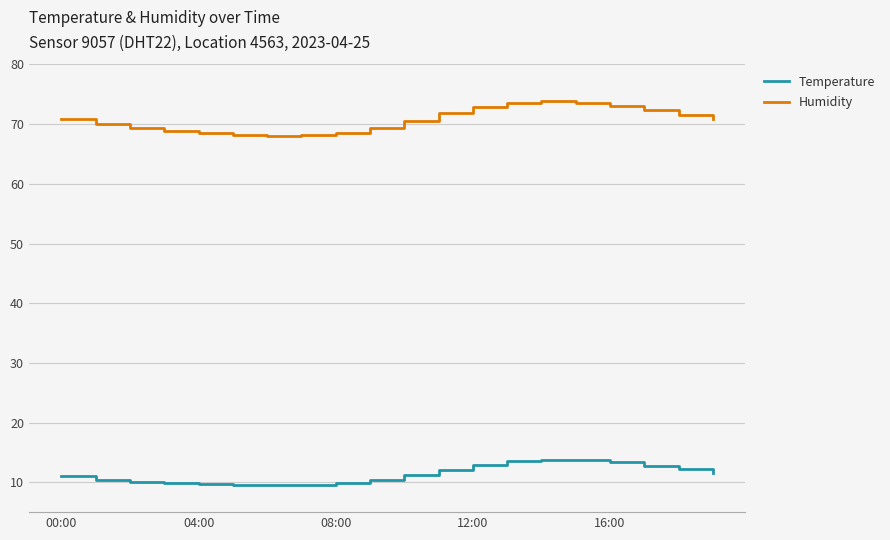

At how many categories does at least one series exceed 62?

20